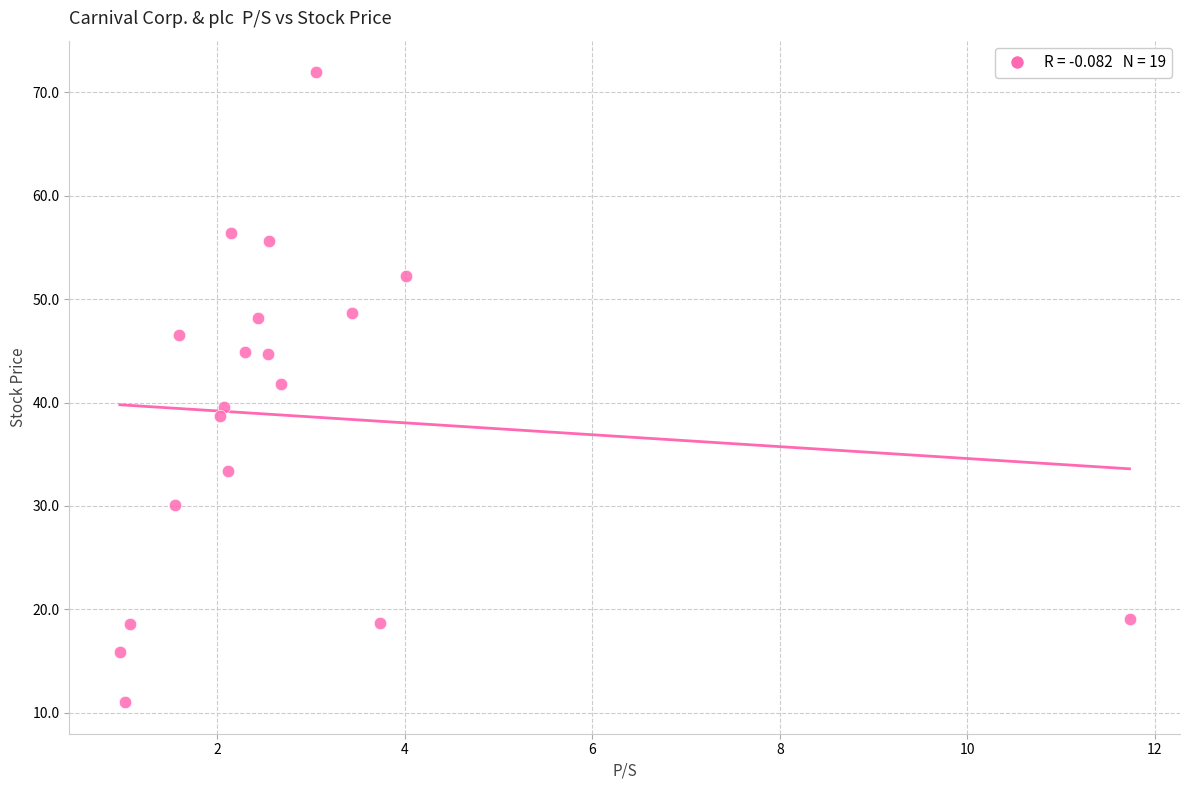

What Y value in the scatter plot is closest to 41?

41.8